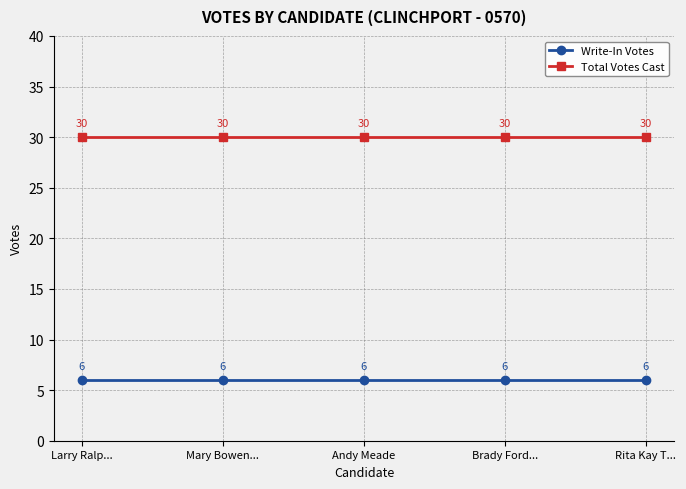

At Rita Kay T..., list the series in order from smallest to largest.

Write-In Votes, Total Votes Cast